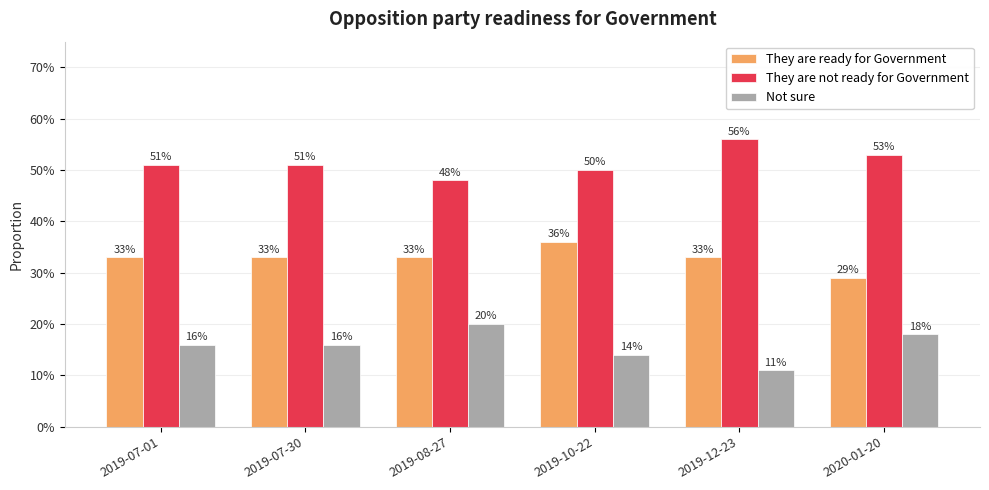

What is the spread (max minus min) of values at 2019-08-27?

0.3